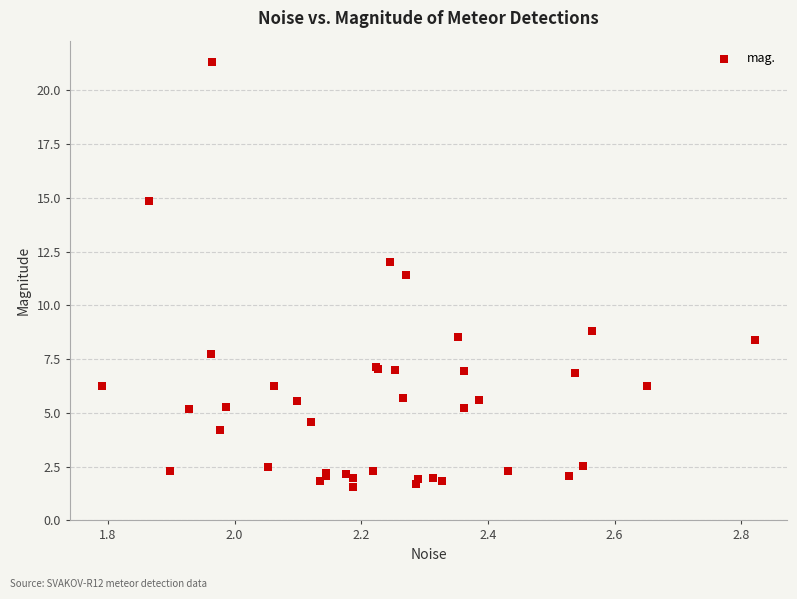

What Y value in the scatter plot is closest to 11?

11.4